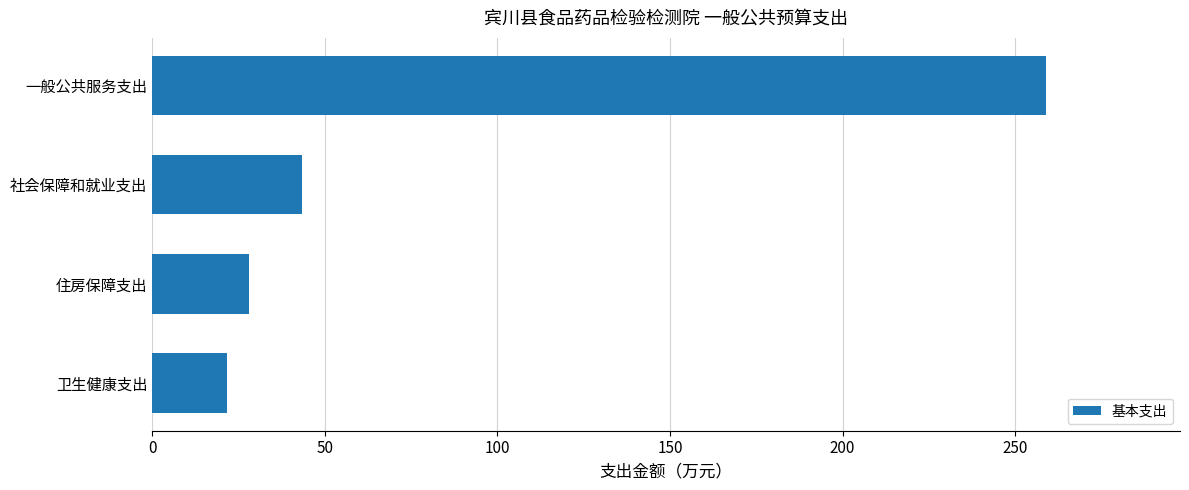

Reading bottom to top, transcribe all the data shown in this chart.

卫生健康支出=21.8	住房保障支出=28.1	社会保障和就业支出=43.4	一般公共服务支出=258.9